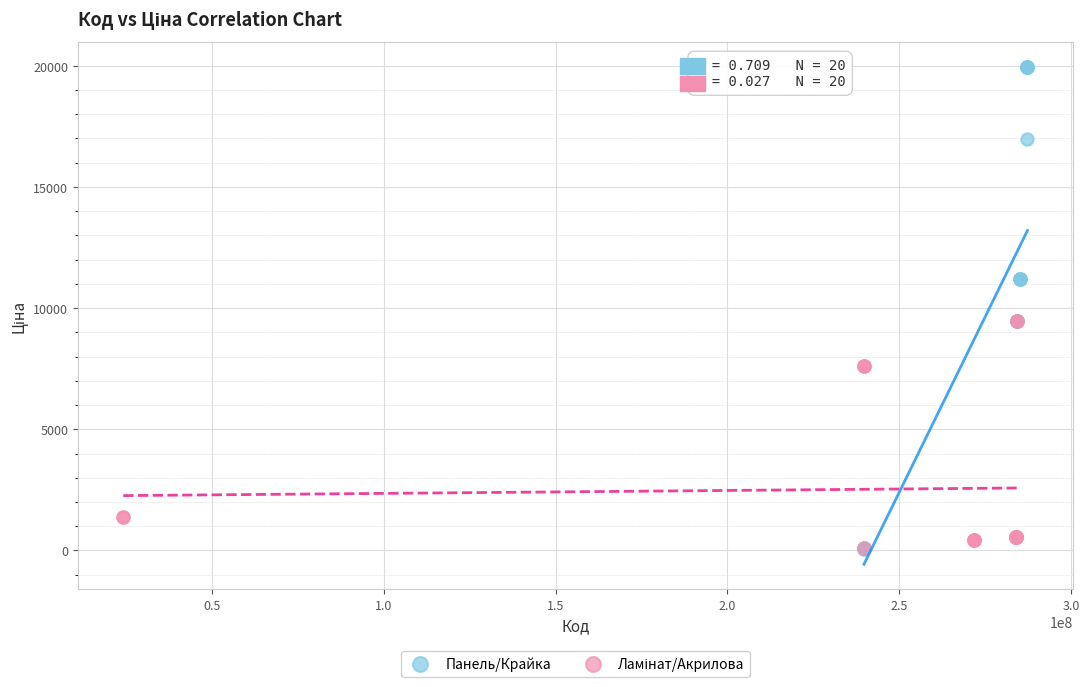

Which series has the widest spread of Y values?

Панель/Крайка